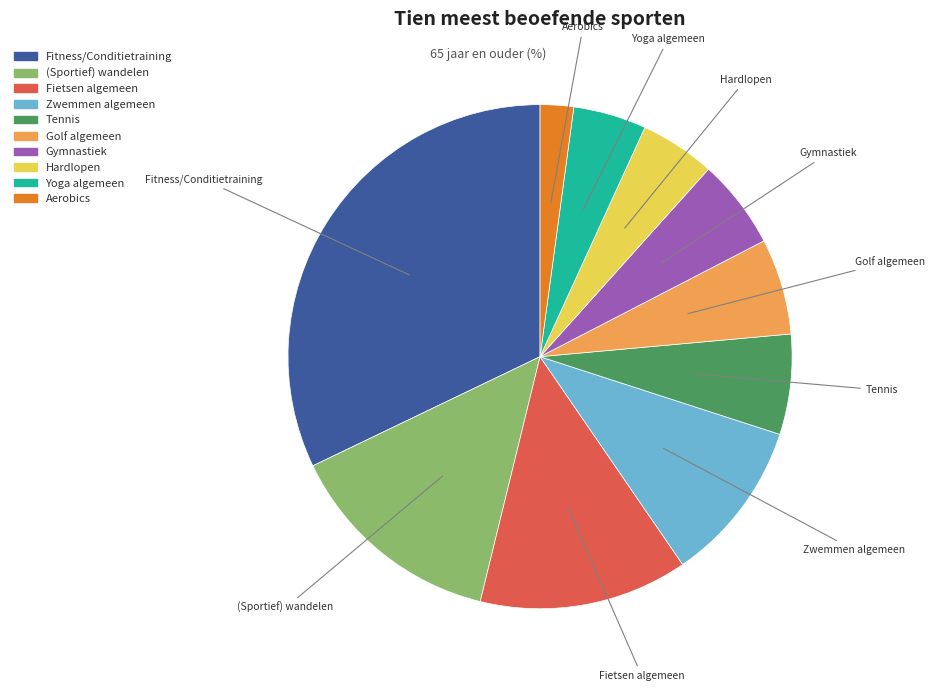

True or false: Gymnastiek accounts for 6% of the total.

True